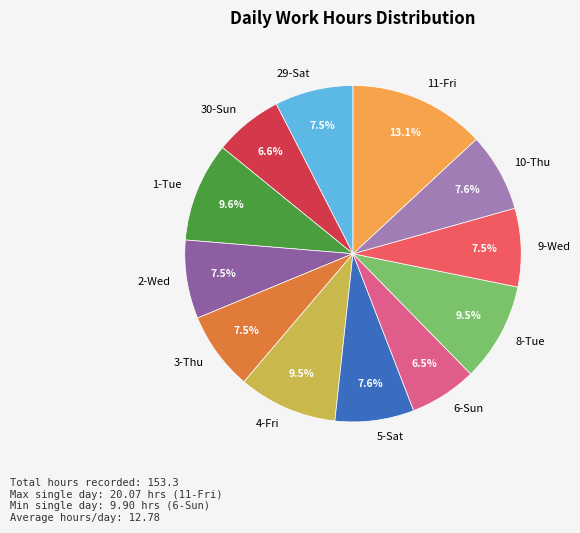

Is 4-Fri the majority of the pie?

No